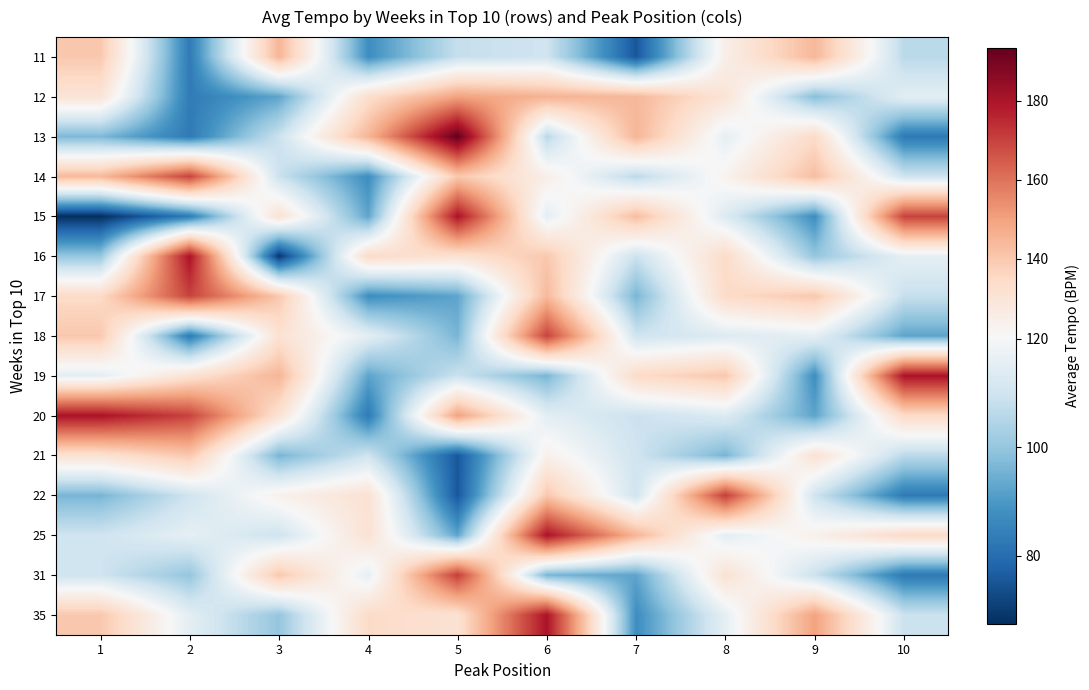

Reading left to right, transcribe all the data shown in this chart.

11: 1=140.1	2=83.0	3=145.0	4=87.5	5=108.2	6=110.0	7=75.5	8=125.1	9=144.4	10=106.2
12: 1=130.2	2=83.2	3=92.5	4=133.0	5=149.8	6=145.7	7=144.4	8=130.2	9=98.0	10=115.1
13: 1=96.7	2=83.0	3=109.1	4=145.0	5=193.3	6=105.8	7=145.0	8=115.7	9=134.3	10=82.8
14: 1=143.9	2=169.9	3=109.1	4=87.5	5=140.1	6=125.1	7=106.2	8=123.0	9=142.8	10=109.9
15: 1=67.5	2=83.2	3=131.3	4=92.5	5=180.1	6=115.1	7=142.8	8=113.2	9=87.5	10=169.9
16: 1=100.0	2=180.1	3=69.0	4=134.3	5=131.3	6=140.1	7=109.1	8=134.3	9=100.0	10=115.7
17: 1=134.3	2=169.9	3=140.1	4=87.5	5=92.5	6=143.9	7=96.0	8=134.3	9=140.1	10=108.2
18: 1=140.1	2=83.0	3=131.3	4=115.1	5=96.0	6=169.9	7=109.9	8=113.2	9=115.7	10=92.5
19: 1=115.1	2=131.3	3=145.0	4=92.5	5=109.1	6=96.0	7=134.3	8=140.1	9=87.5	10=180.1
20: 1=180.1	2=169.9	3=131.3	4=83.0	5=149.8	6=115.1	7=109.1	8=113.2	9=92.5	10=134.3
21: 1=131.3	2=140.1	3=96.0	4=109.9	5=75.5	6=123.9	7=110.0	8=96.0	9=131.3	10=106.2
22: 1=96.0	2=109.9	3=123.9	4=131.3	5=75.5	6=140.1	7=110.0	8=171.0	9=109.9	10=83.0
25: 1=109.9	2=115.7	3=109.9	4=131.3	5=92.5	6=180.1	7=145.0	8=115.1	9=123.9	10=134.3
31: 1=109.9	2=100.0	3=140.1	4=115.7	5=171.0	6=96.0	7=92.5	8=131.3	9=109.1	10=82.8
35: 1=140.1	2=115.1	3=100.0	4=134.3	5=131.3	6=180.1	7=87.5	8=115.7	9=149.8	10=109.1